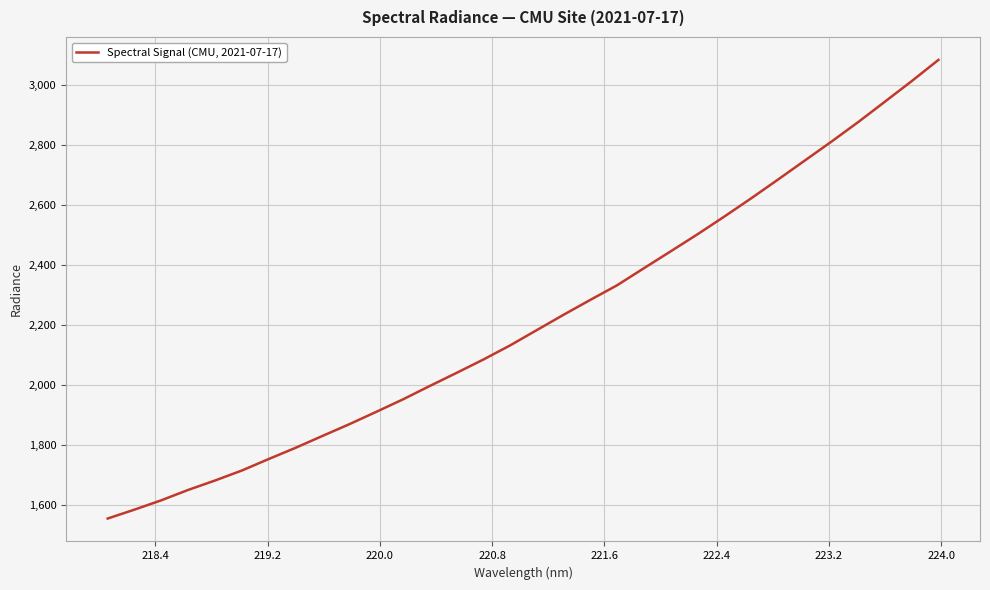

What is the difference between the maximum and minimum values?

1527.2